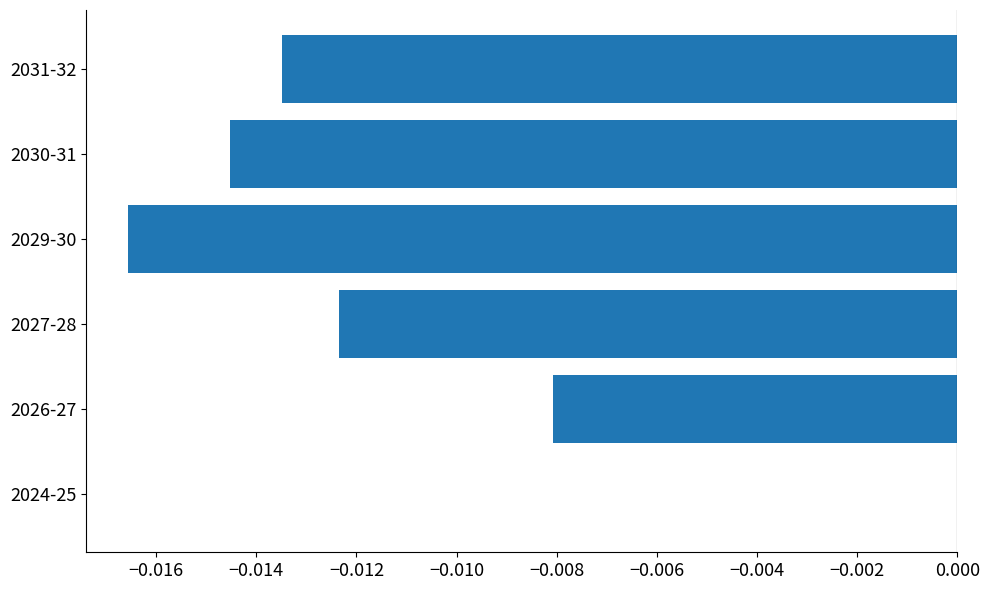

Count the number of categories in the chart.

6